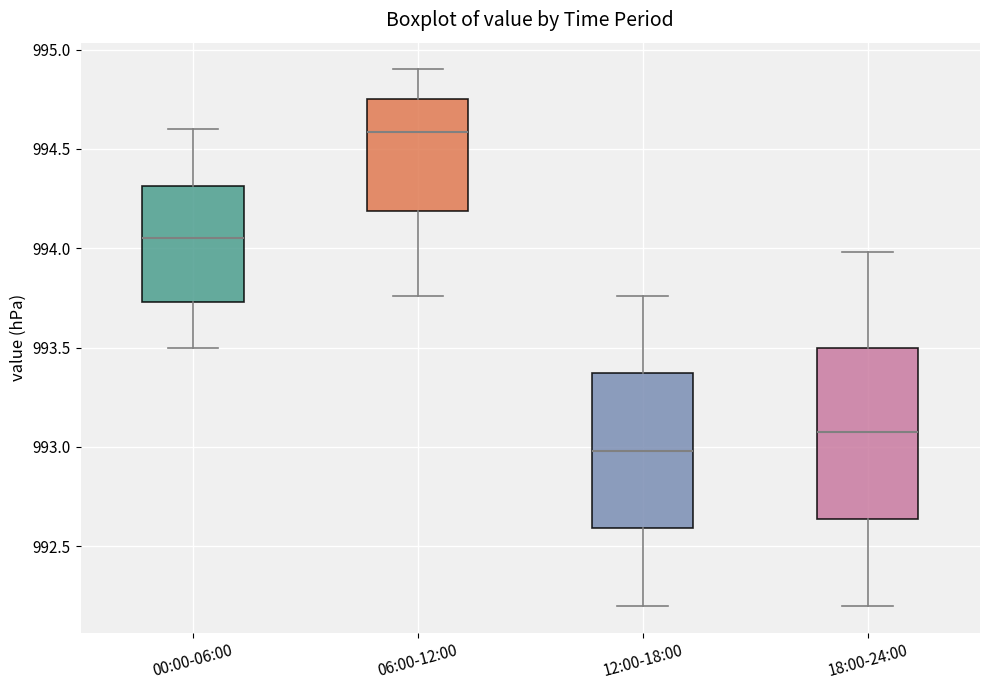

Where does the upper whisker of the box for 18:00-24:00 end on the y-axis? The values are not printed on the chart, so give them approximately, as read against the axis.

994.00